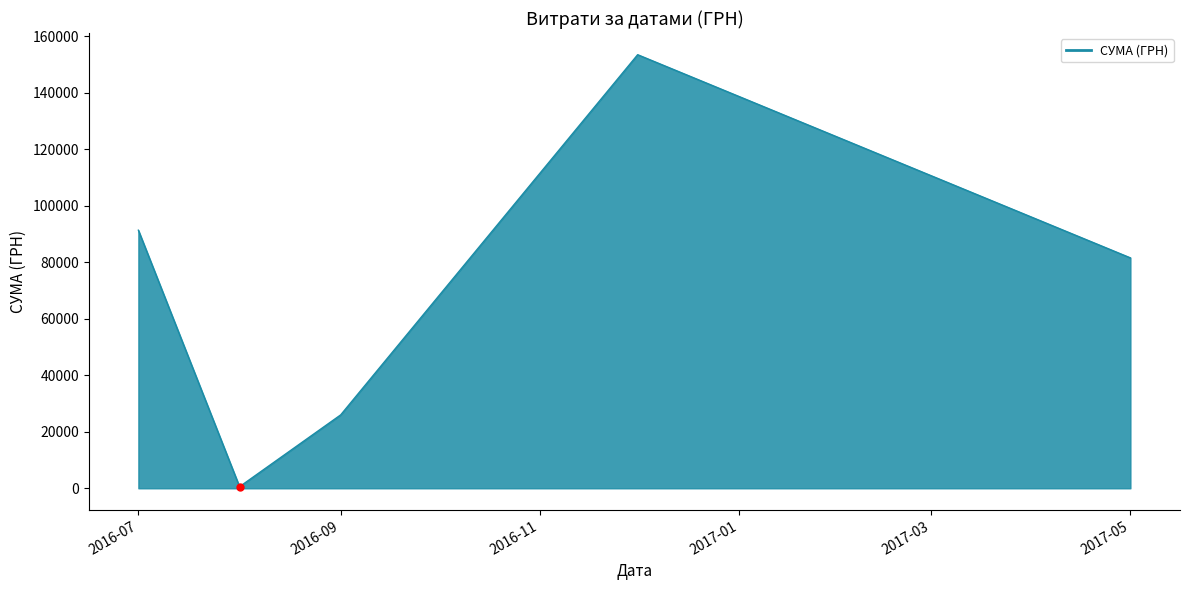

What is the greatest value displayed?

153527.0